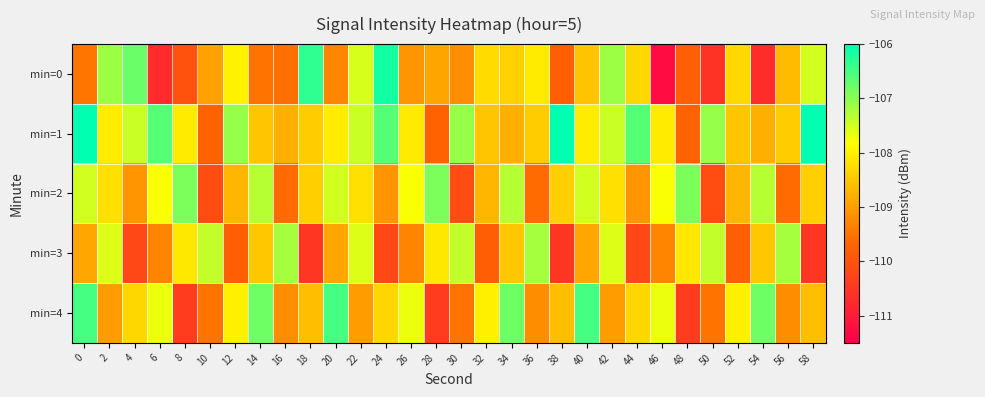

Reading left to right, list all the values displayed in this chart.

min=0: 0=-109.5	2=-107.1	4=-106.8	6=-110.7	8=-110.0	10=-108.9	12=-108.0	14=-109.5	16=-109.5	18=-106.4	20=-109.3	22=-107.5	24=-106.1	26=-109.1	28=-108.9	30=-109.2	32=-108.3	34=-108.4	36=-108.1	38=-109.8	40=-108.5	42=-107.1	44=-108.3	46=-111.3	48=-109.8	50=-110.6	52=-108.3	54=-110.7	56=-108.6	58=-107.5
min=1: 0=-106.0	2=-108.1	4=-107.5	6=-106.6	8=-108.1	10=-109.7	12=-107.1	14=-108.5	16=-108.8	18=-108.4	20=-108.1	22=-107.5	24=-106.6	26=-108.1	28=-109.7	30=-107.1	32=-108.5	34=-108.8	36=-108.4	38=-106.0	40=-108.1	42=-107.5	44=-106.6	46=-108.1	48=-109.7	50=-107.1	52=-108.5	54=-108.8	56=-108.4	58=-106.0
min=2: 0=-107.5	2=-108.2	4=-109.1	6=-107.8	8=-106.9	10=-110.1	12=-108.7	14=-107.3	16=-109.6	18=-108.4	20=-107.5	22=-108.2	24=-109.1	26=-107.8	28=-106.9	30=-110.1	32=-108.7	34=-107.3	36=-109.6	38=-108.4	40=-107.5	42=-108.2	44=-109.1	46=-107.8	48=-106.9	50=-110.1	52=-108.7	54=-107.3	56=-109.6	58=-108.4
min=3: 0=-108.9	2=-107.6	4=-110.2	6=-109.3	8=-108.1	10=-107.4	12=-109.8	14=-108.5	16=-107.2	18=-110.5	20=-108.9	22=-107.6	24=-110.2	26=-109.3	28=-108.1	30=-107.4	32=-109.8	34=-108.5	36=-107.2	38=-110.5	40=-108.9	42=-107.6	44=-110.2	46=-109.3	48=-108.1	50=-107.4	52=-109.8	54=-108.5	56=-107.2	58=-110.5
min=4: 0=-106.5	2=-109.0	4=-108.3	6=-107.7	8=-110.4	10=-109.5	12=-108.0	14=-106.8	16=-109.2	18=-108.6	20=-106.5	22=-109.0	24=-108.3	26=-107.7	28=-110.4	30=-109.5	32=-108.0	34=-106.8	36=-109.2	38=-108.6	40=-106.5	42=-109.0	44=-108.3	46=-107.7	48=-110.4	50=-109.5	52=-108.0	54=-106.8	56=-109.2	58=-108.6